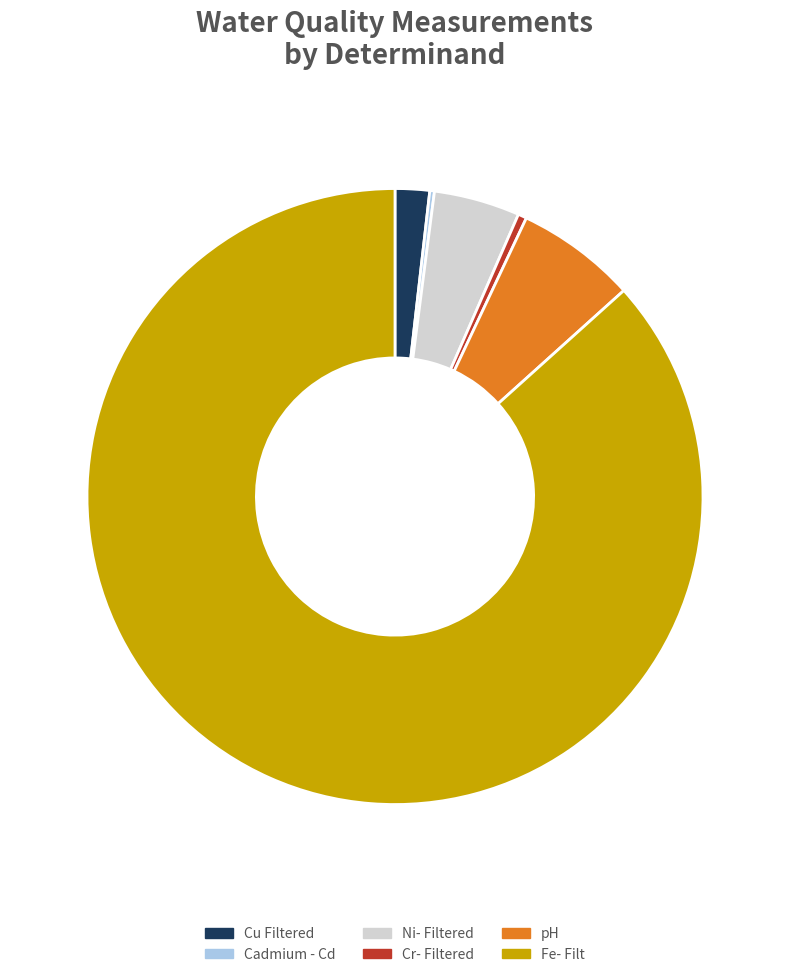

Between Fe- Filt and Ni- Filtered, which is larger?

Fe- Filt